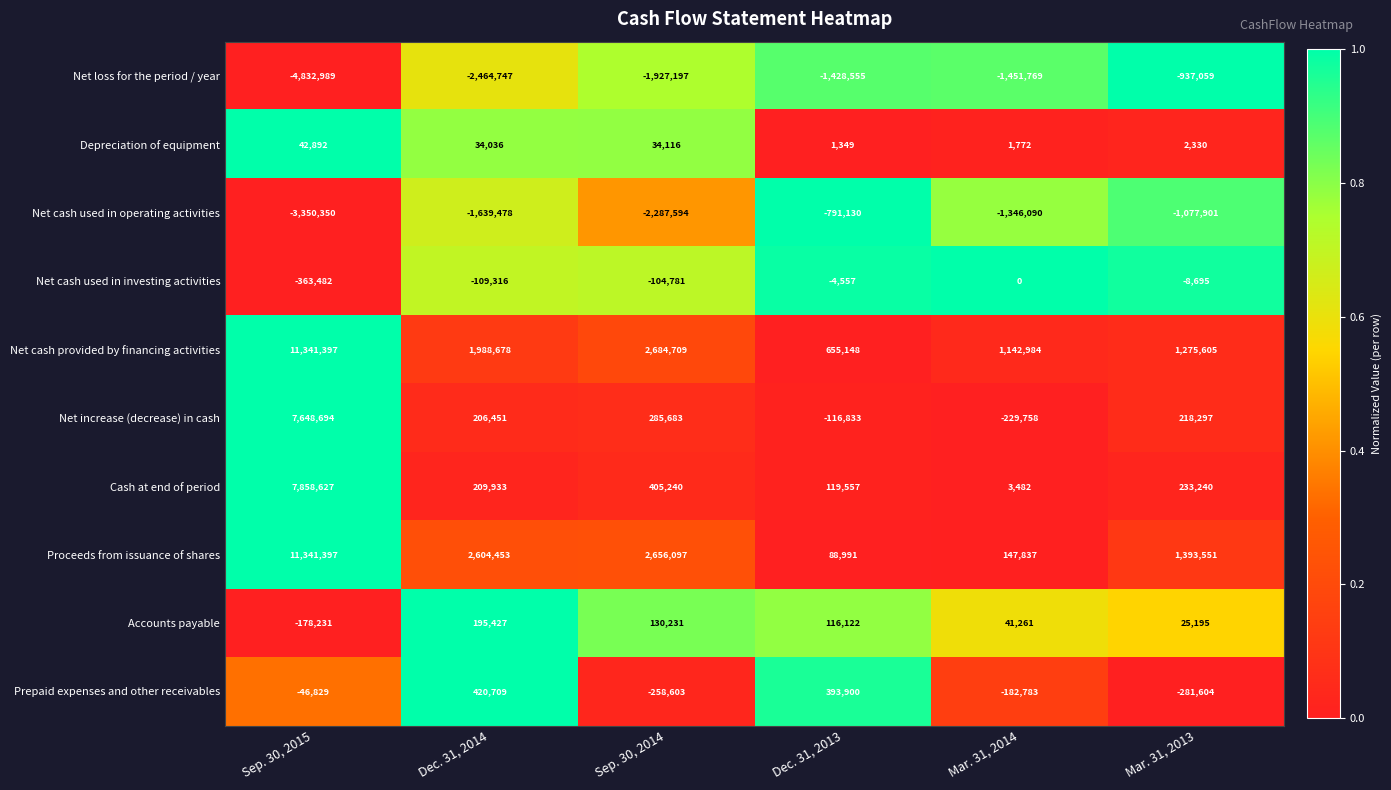

What is the difference between the Proceeds from issuance of shares values at Sep. 30, 2015 and Dec. 31, 2013?

11252406